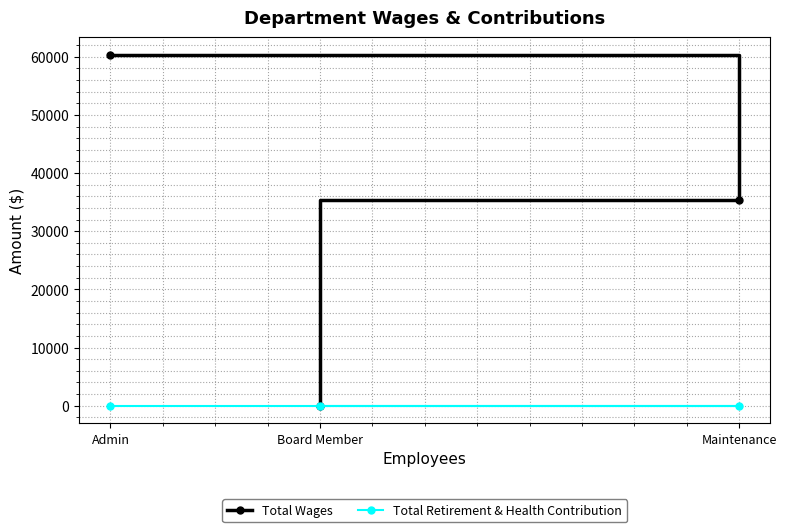

What position from the left is Maintenance?

3